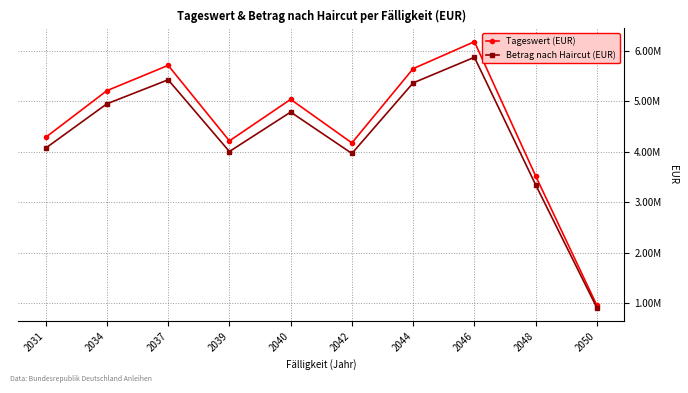

True or false: Tageswert (EUR) and Betrag nach Haircut (EUR) intersect in this chart.

False